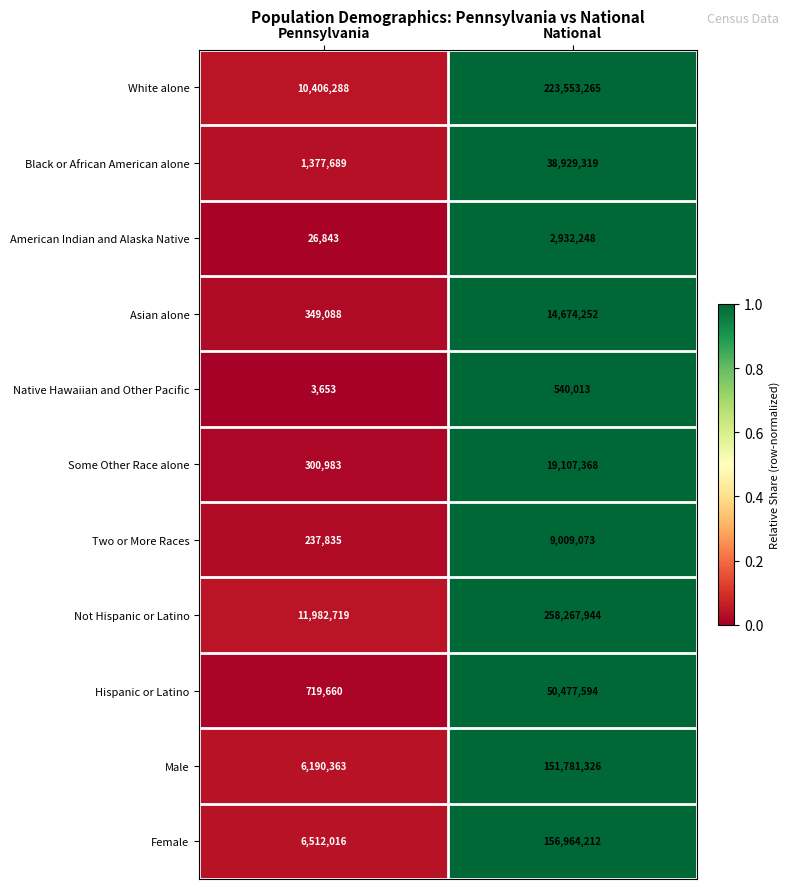

Reading left to right, what are all the values shown in this chart?

White alone: 10406288	223553265
Black or African American alone: 1377689	38929319
American Indian and Alaska Native: 26843	2932248
Asian alone: 349088	14674252
Native Hawaiian and Other Pacific: 3653	540013
Some Other Race alone: 300983	19107368
Two or More Races: 237835	9009073
Not Hispanic or Latino: 11982719	258267944
Hispanic or Latino: 719660	50477594
Male: 6190363	151781326
Female: 6512016	156964212